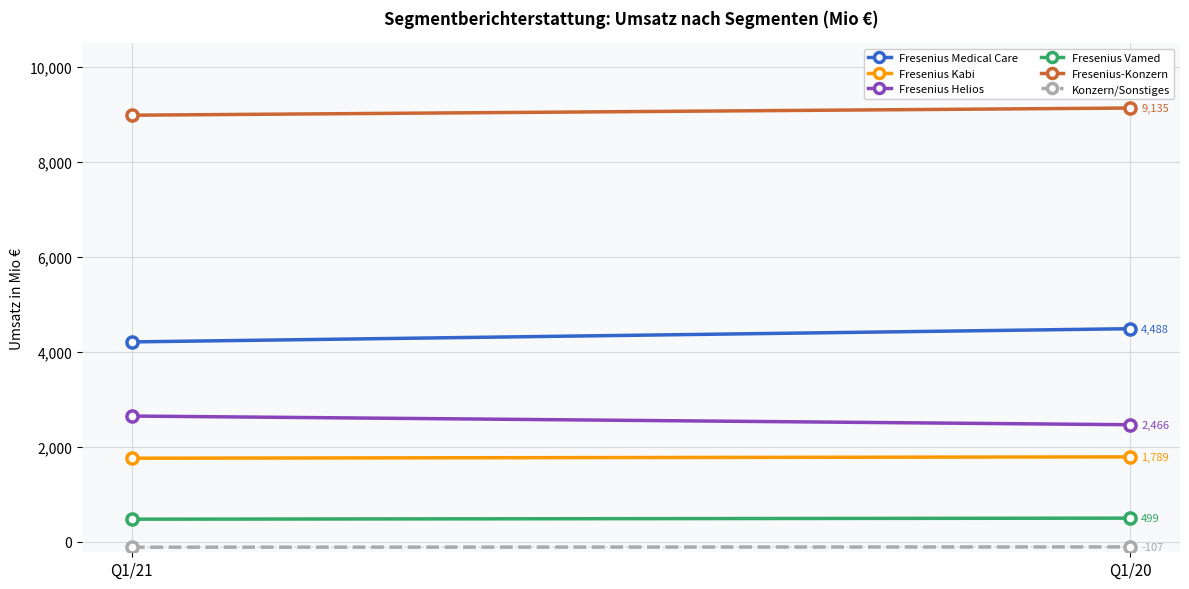

Reading right to left, list all the values displayed in this chart.

Fresenius Medical Care: 4488	4210
Fresenius Kabi: 1789	1761
Fresenius Helios: 2466	2649
Fresenius Vamed: 499	477
Fresenius-Konzern: 9135	8984
Konzern/Sonstiges: -107	-113